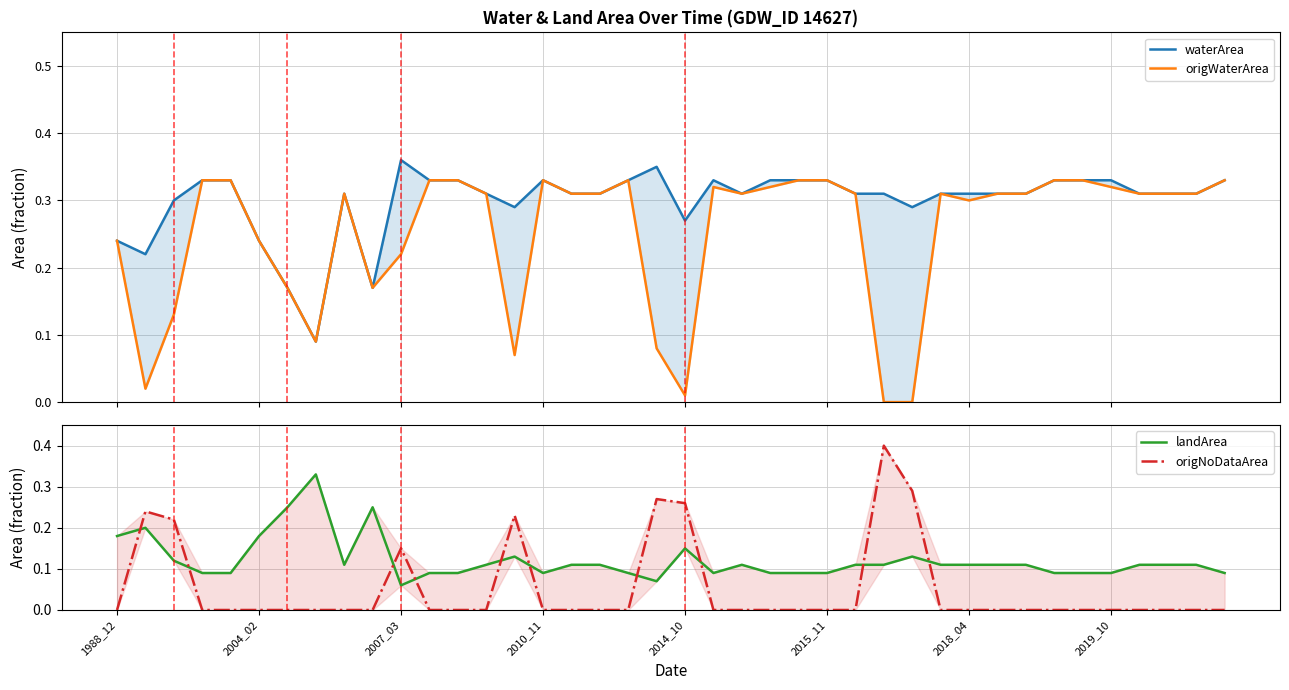

What is the difference between the second highest and second lowest values in the origWaterArea series?

0.3